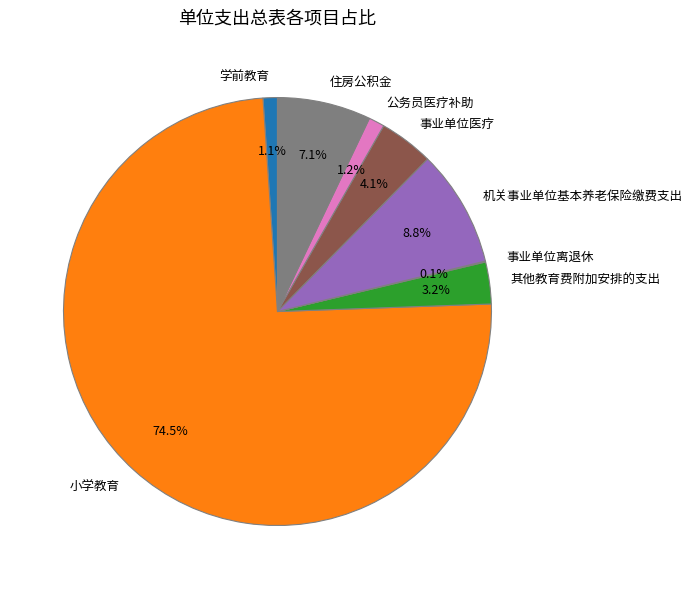

What percentage do 事业单位医疗 and 学前教育 together represent?

5.2%